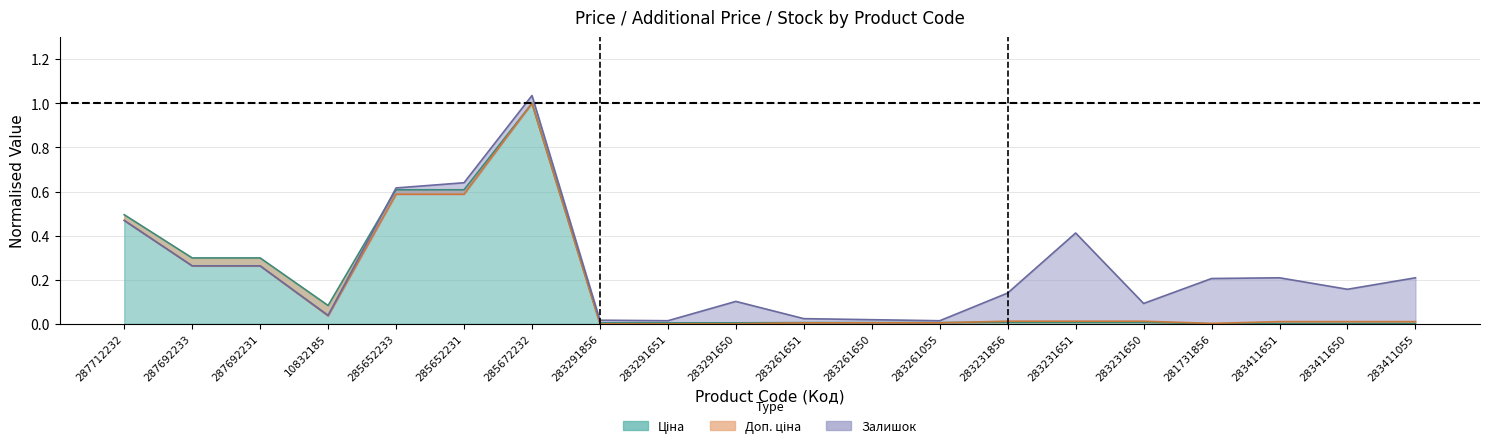

List the labels in order of Доп. ціна value, smallest first.

283291856, 283291651, 283291650, 281731856, 283261651, 283261650, 283261055, 283411651, 283411650, 283411055, 283231856, 283231651, 283231650, 10832185, 287692233, 287692231, 287712232, 285652233, 285652231, 285672232